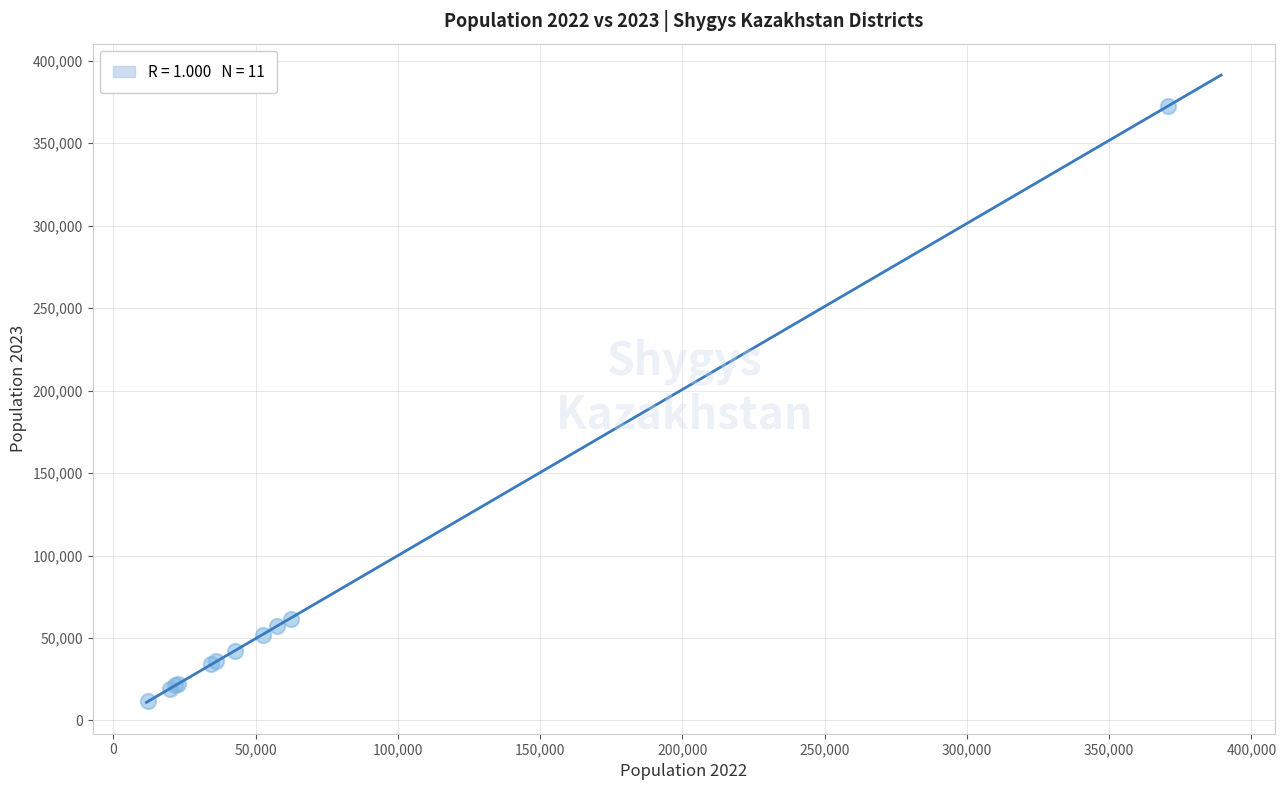

What Y value in the scatter plot is closest to 192323?

61414